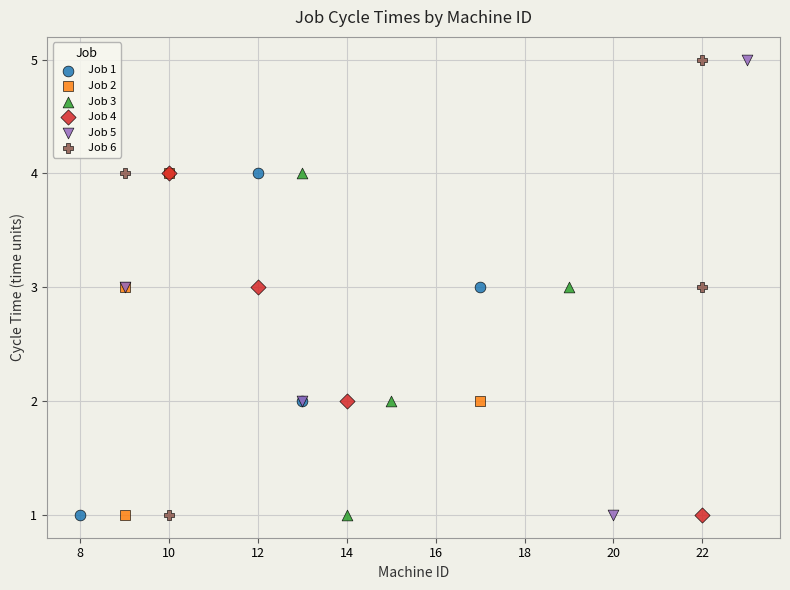

What are all the series names shown in the legend?

Job 1, Job 2, Job 3, Job 4, Job 5, Job 6